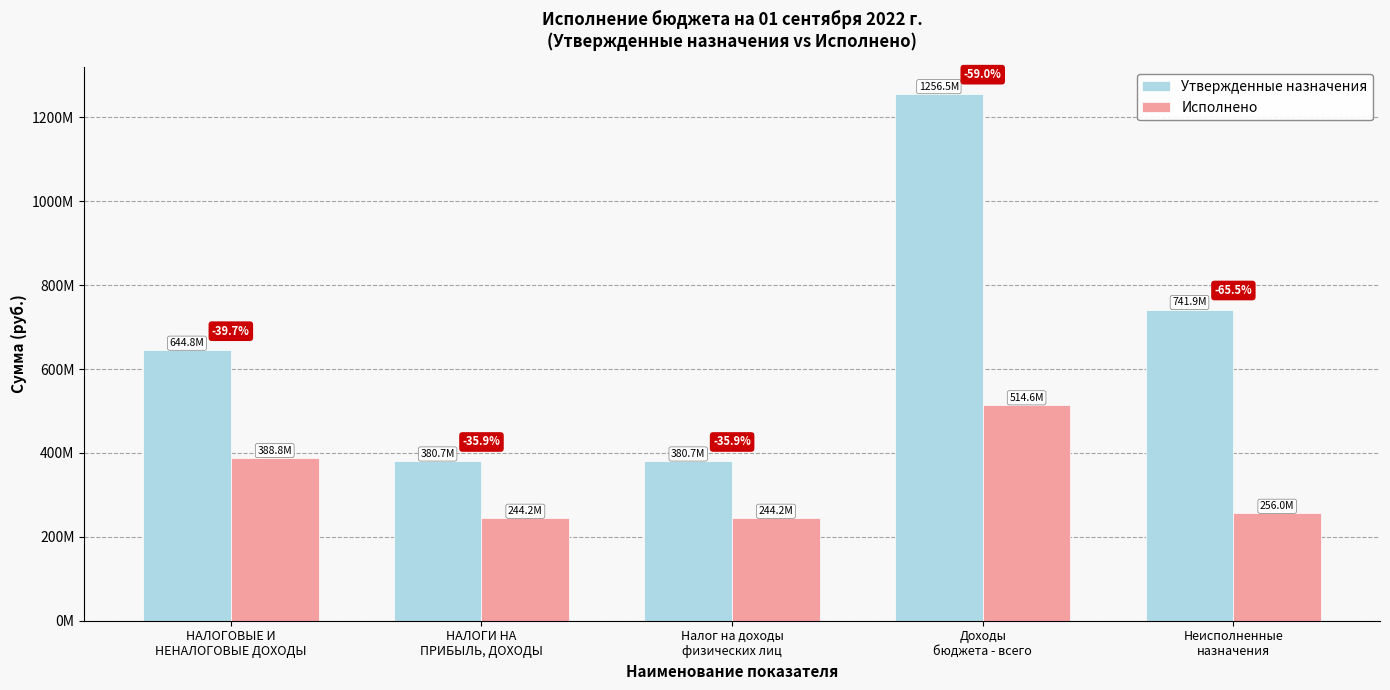

Does the chart contain any negative values?

No